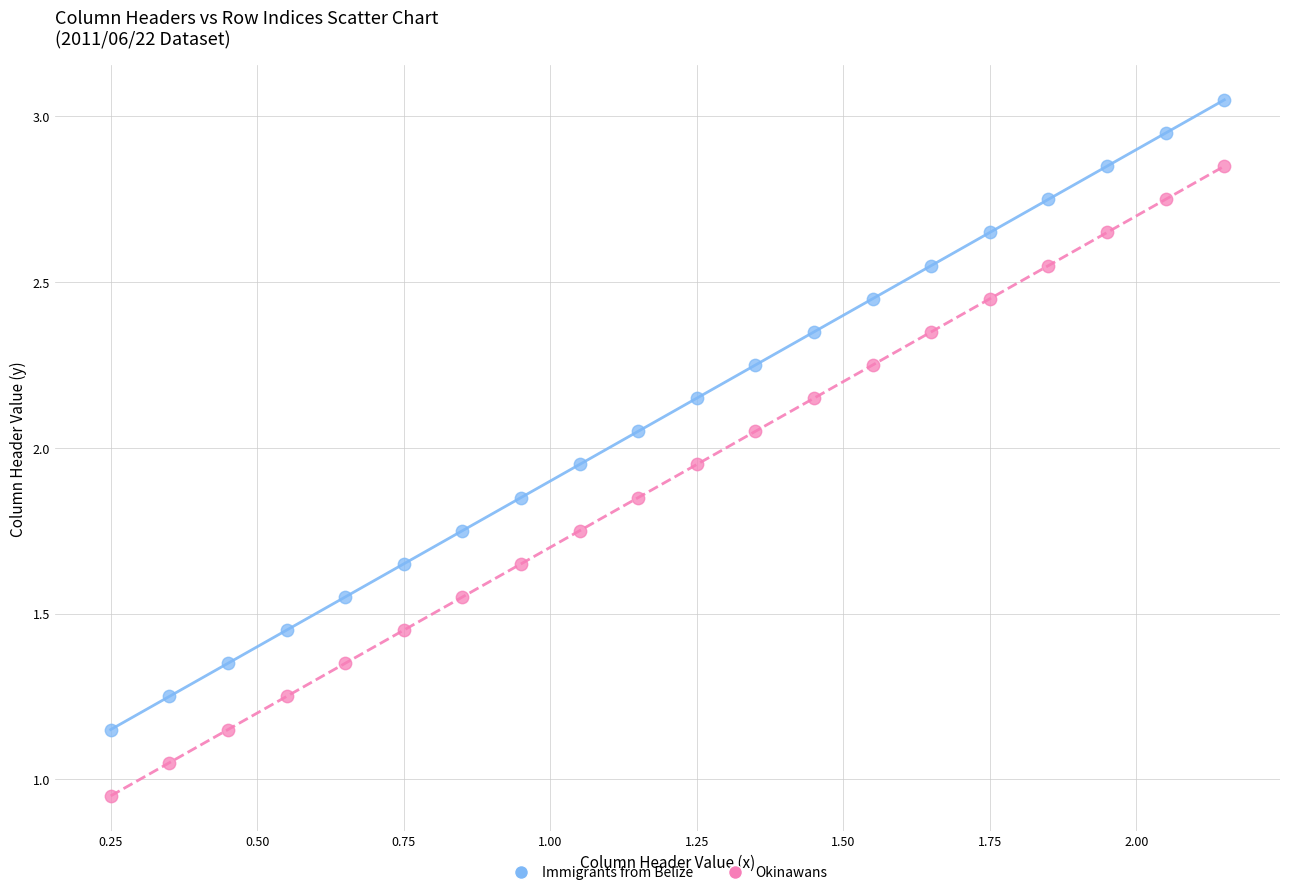

Which series contains the highest Y value?

Immigrants from Belize